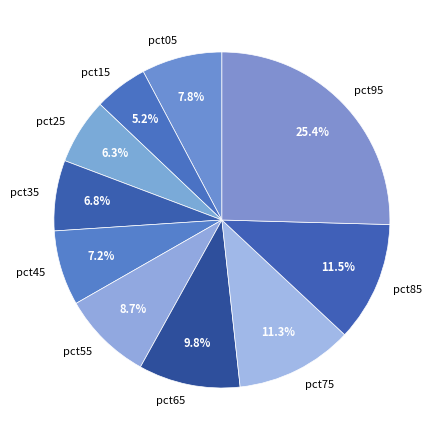

Do pct85 and pct35 together represent more than half of the pie?

No